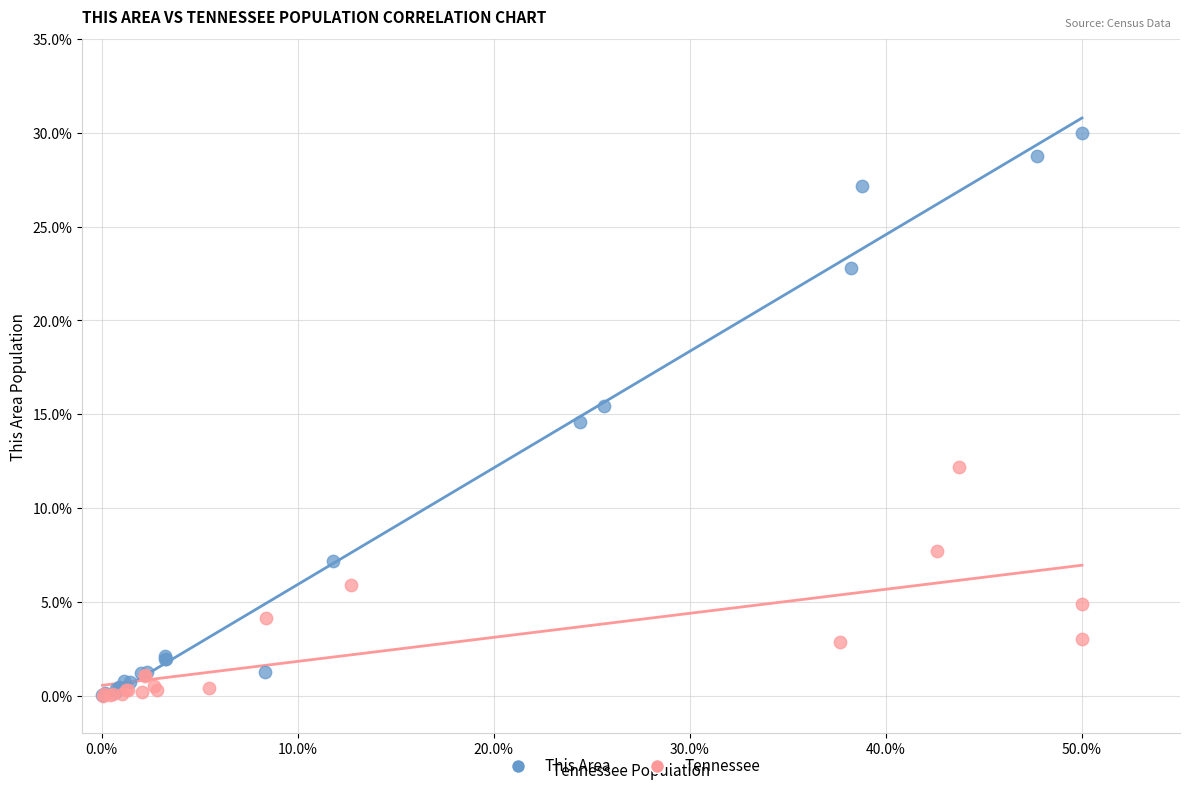

Which series has the widest spread of Y values?

This Area